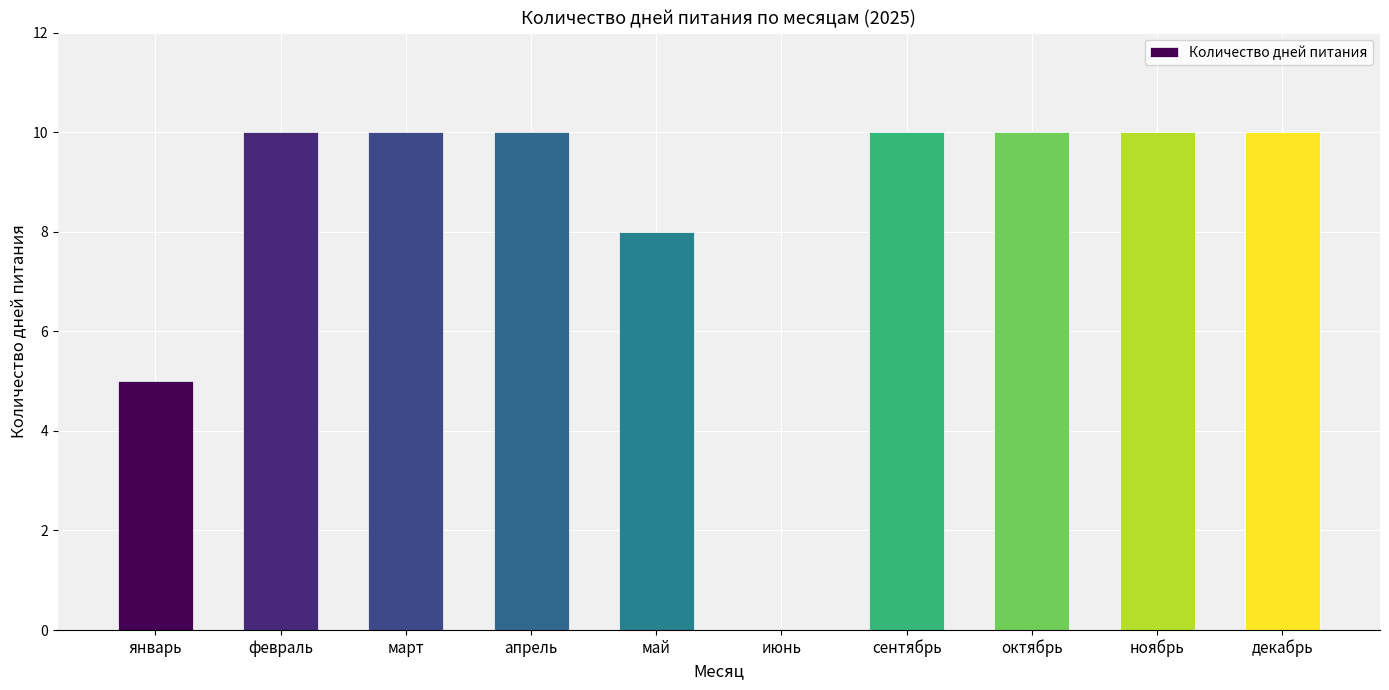

What is the sum of all values?

83